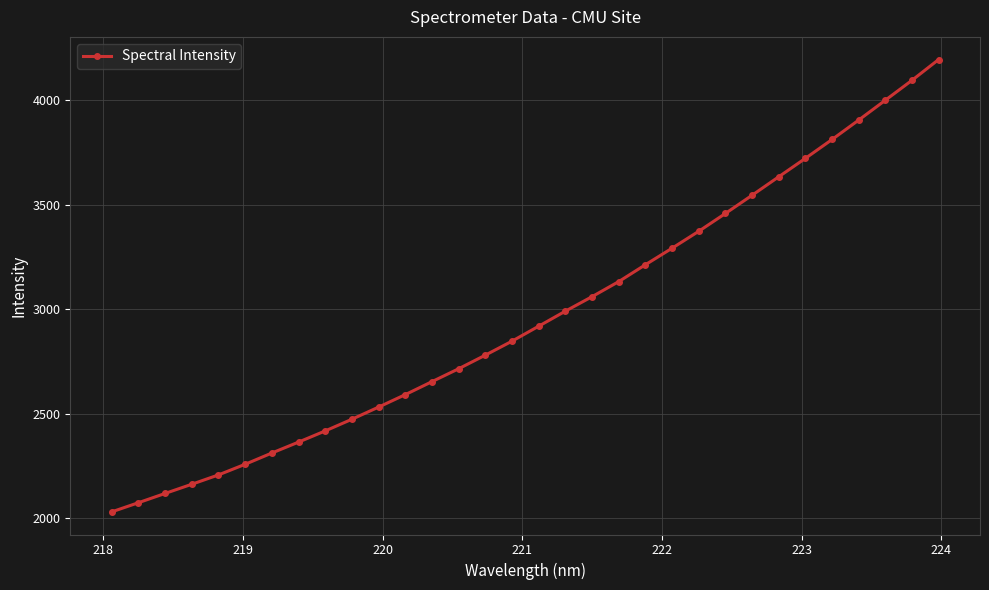

True or false: the data has more than 2 interior local peaks.

False